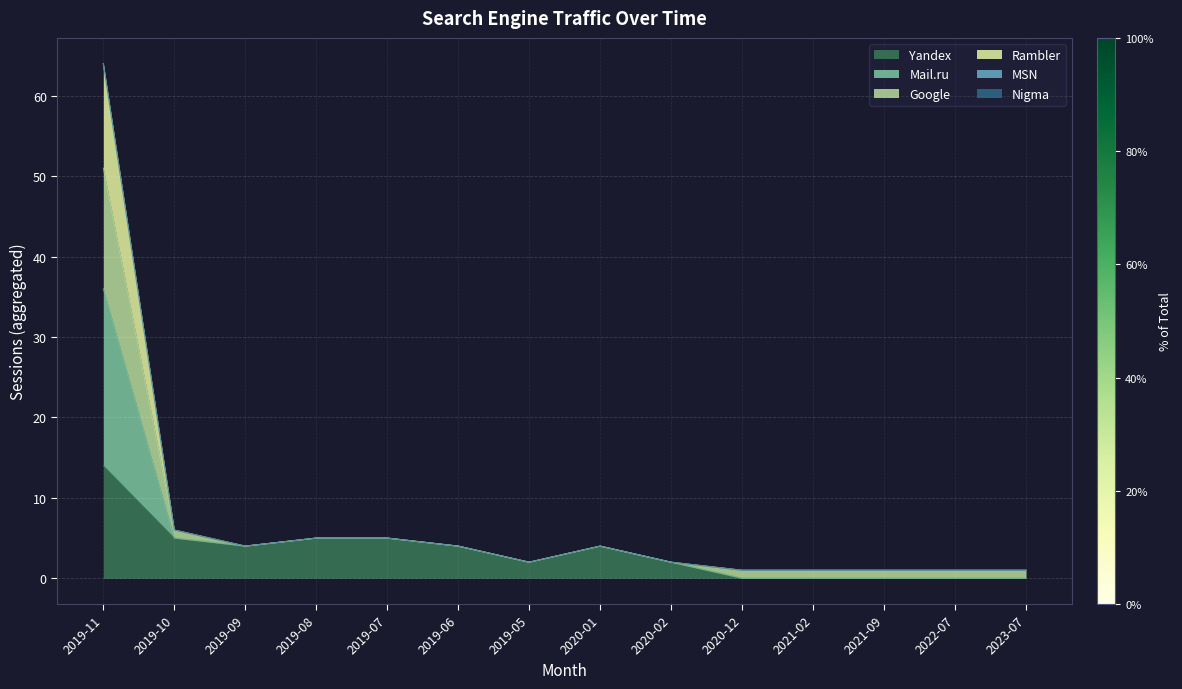

What is the sum of all Yandex values?

45